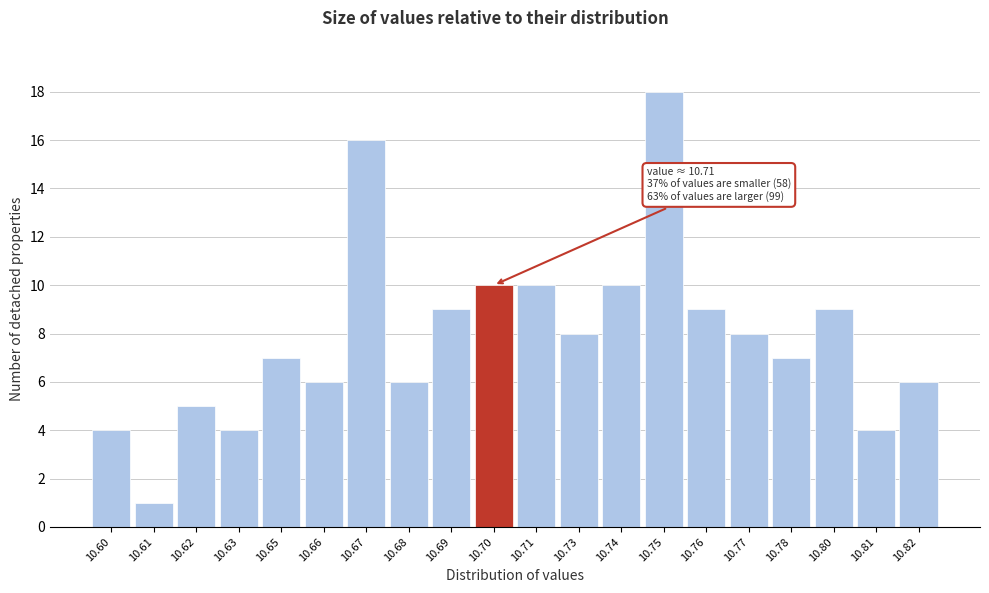

Reading left to right, extract all data points from this chart.

10.60=4	10.61=1	10.62=5	10.63=4	10.65=7	10.66=6	10.67=16	10.68=6	10.69=9	10.70=10	10.71=10	10.73=8	10.74=10	10.75=18	10.76=9	10.77=8	10.78=7	10.80=9	10.81=4	10.82=6